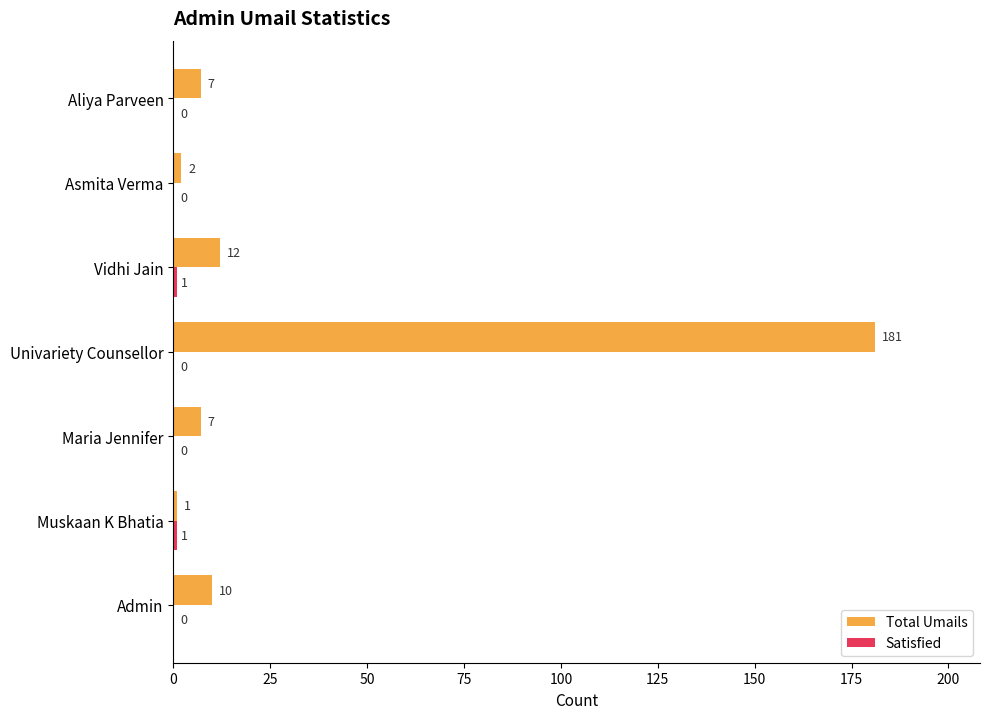

What is the total value across all series at Univariety Counsellor?

181